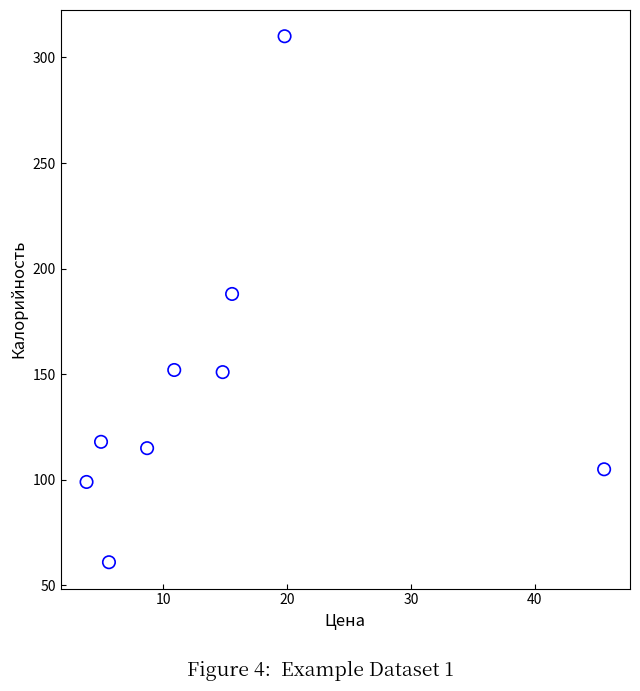

What is the average Y value?

144